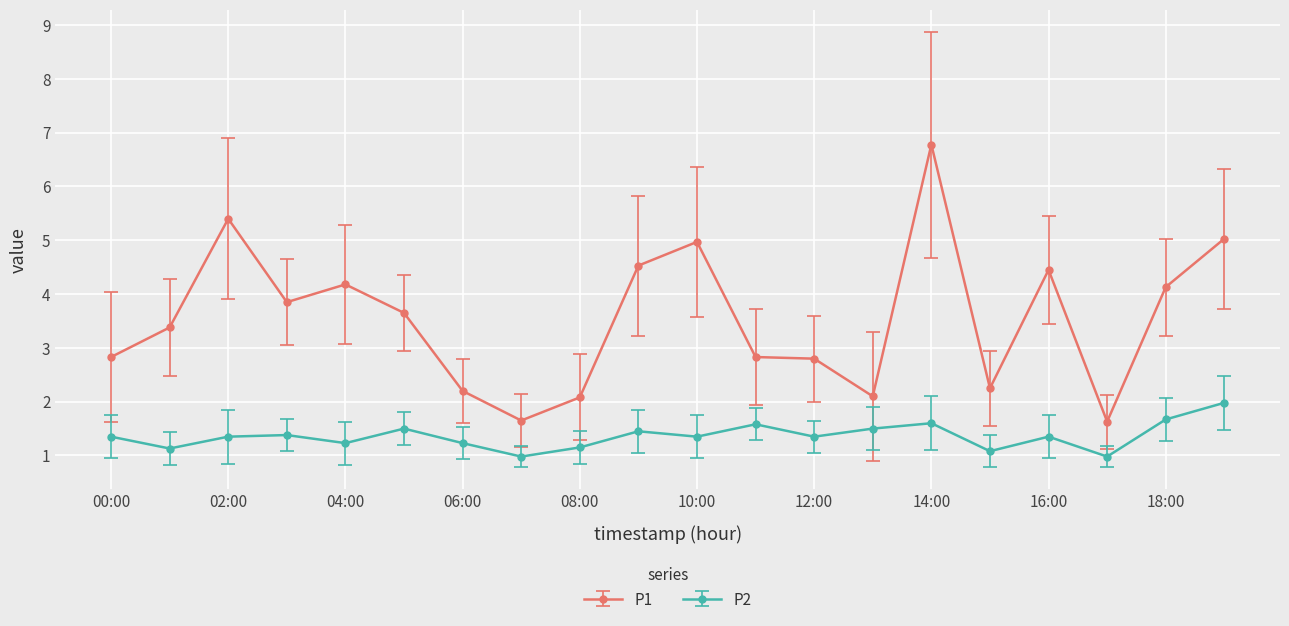

Which series has the largest total across all categories?

P1